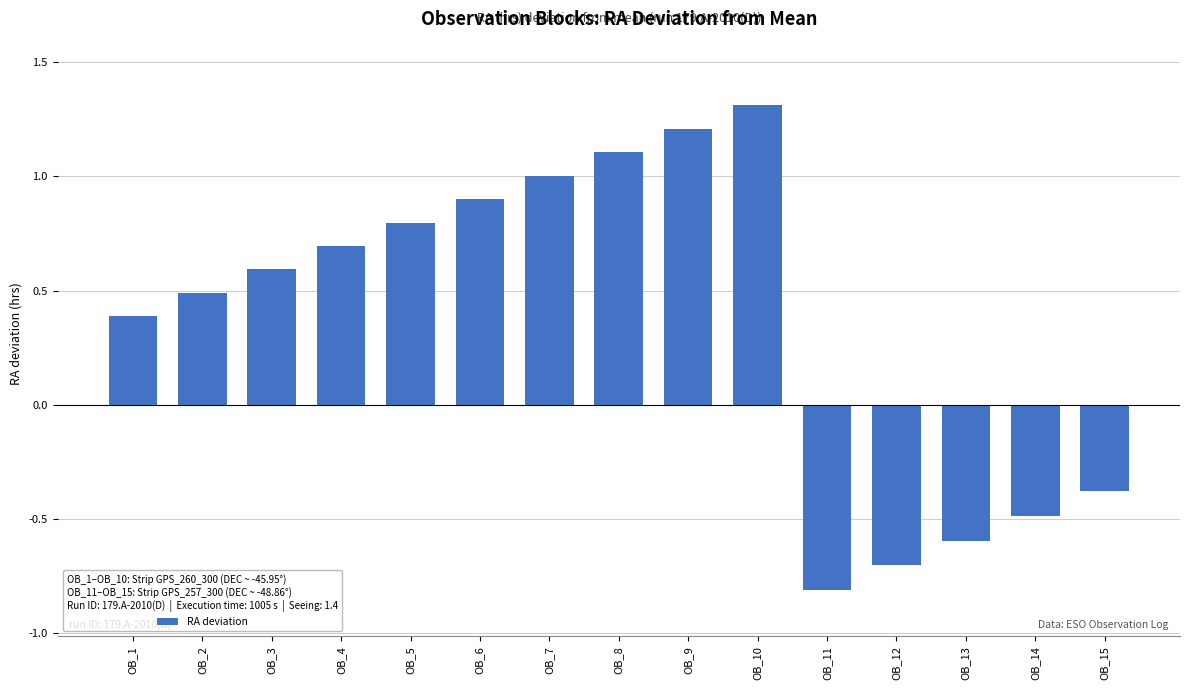

At which category does the chart reach its minimum across all series?

OB_11